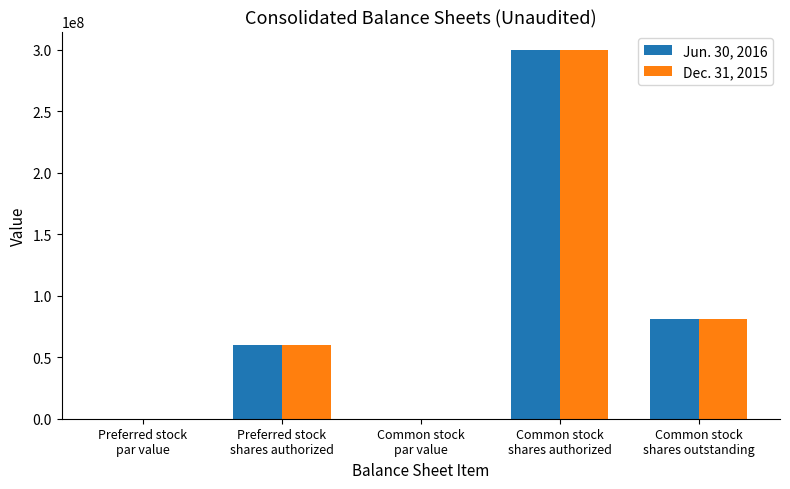

What is the maximum value shown in the chart?

300000000.0